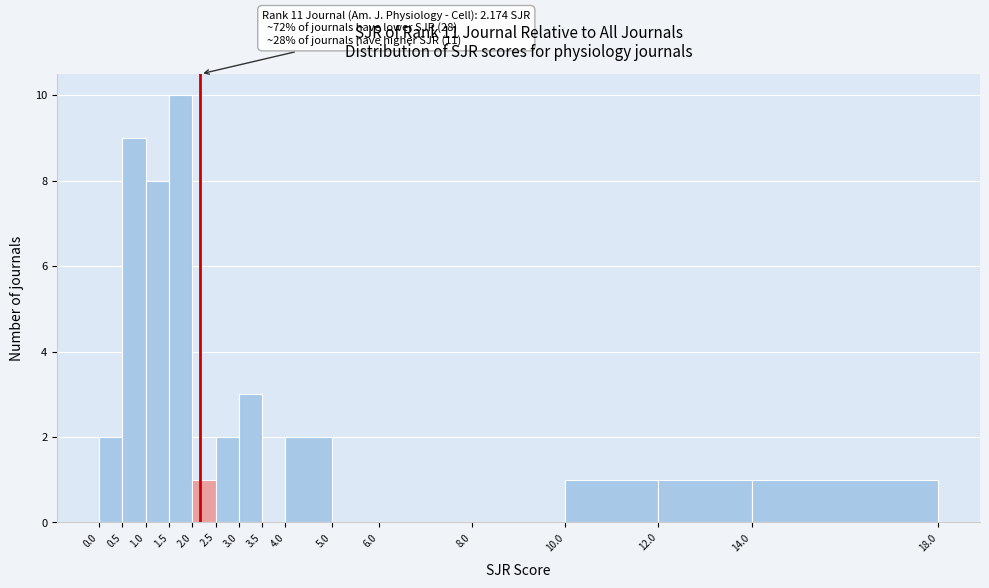

Which range on the x-axis has the tallest bar?

1.5 to 2.0